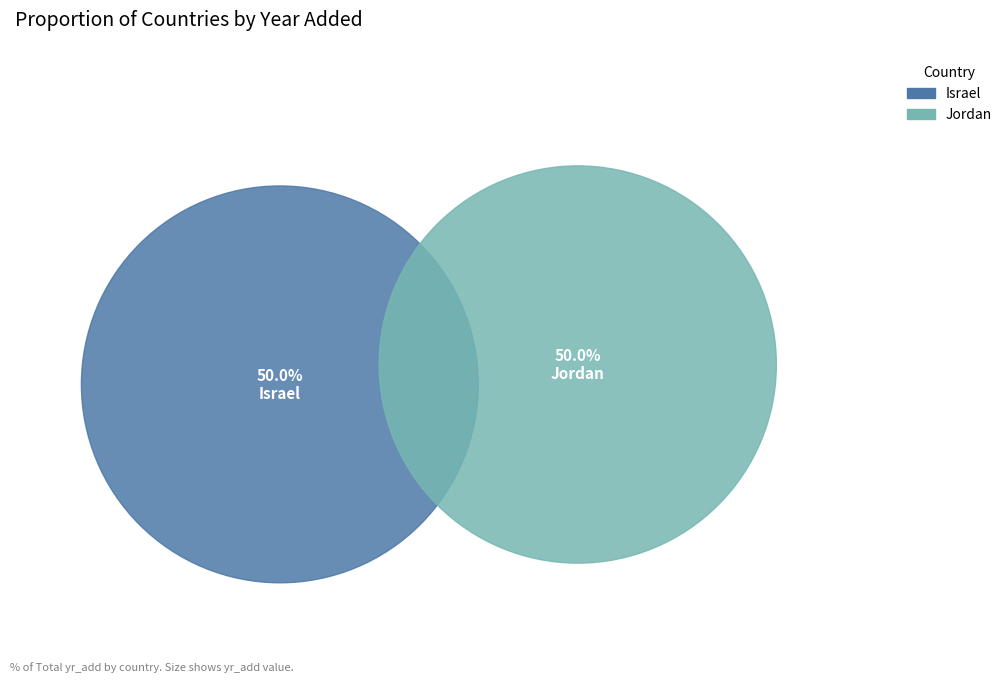

What percentage is the Israel slice, to the nearest percent?

50%